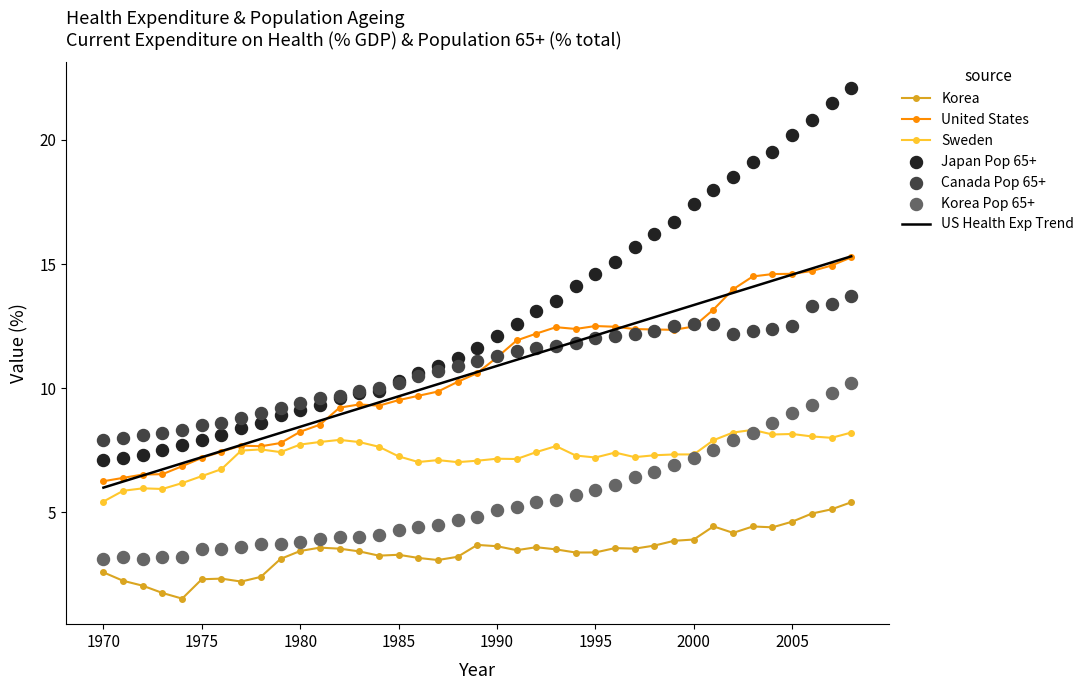

Which series has the largest total across all categories?

Japan_pop65